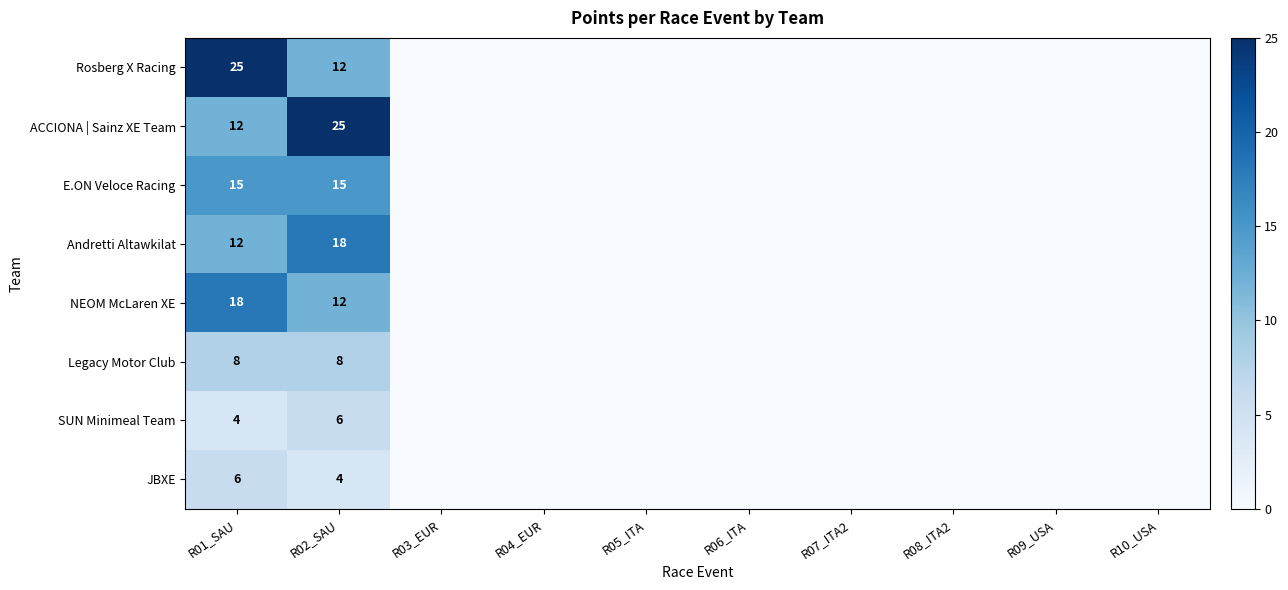

True or false: JBXE has a value of 4 at R02_SAU.

True